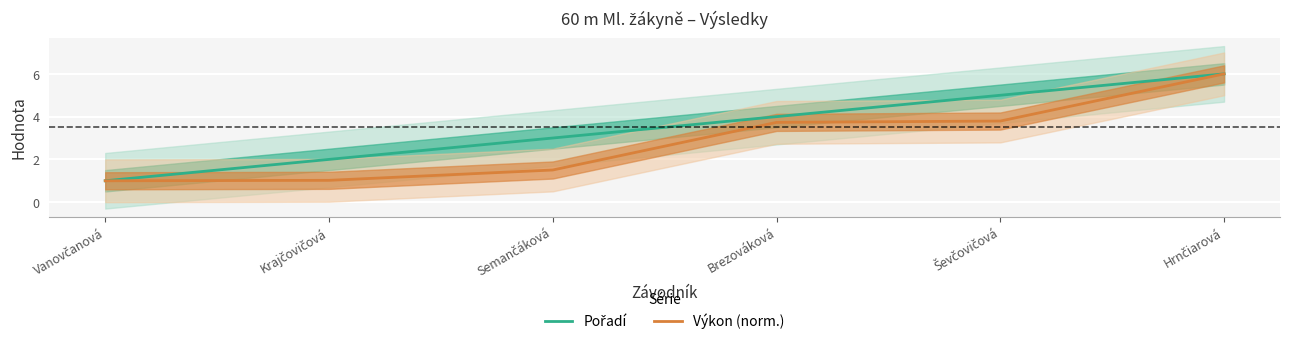

List the labels in order of Výkon (norm.) value, smallest first.

Vanovčanová, Krajčovičová, Semančáková, Brezováková, Ševčovičová, Hrnčiarová